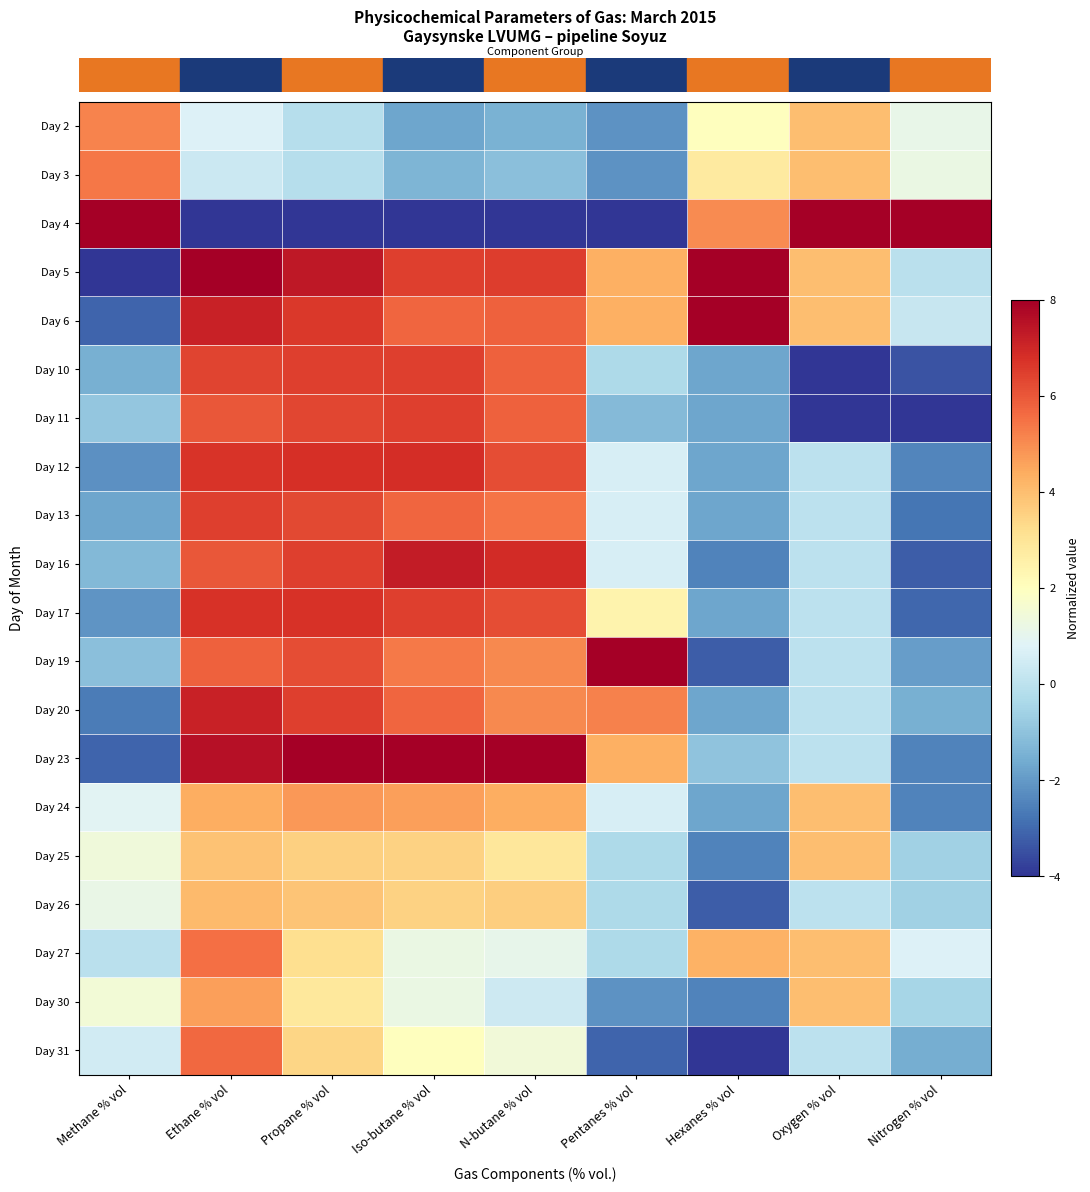

Which label corresponds to the largest value in the chart?

Methane % vol